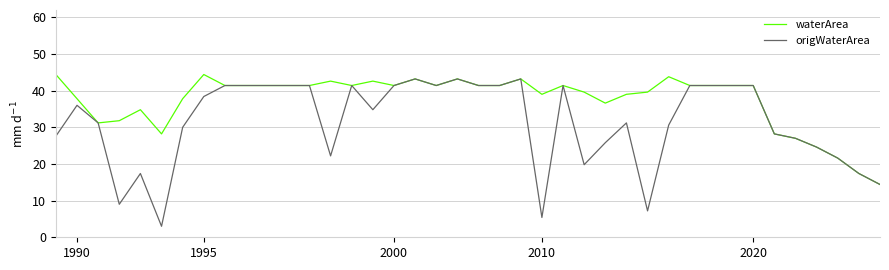

What is the highest value of the origWaterArea series?

43.2